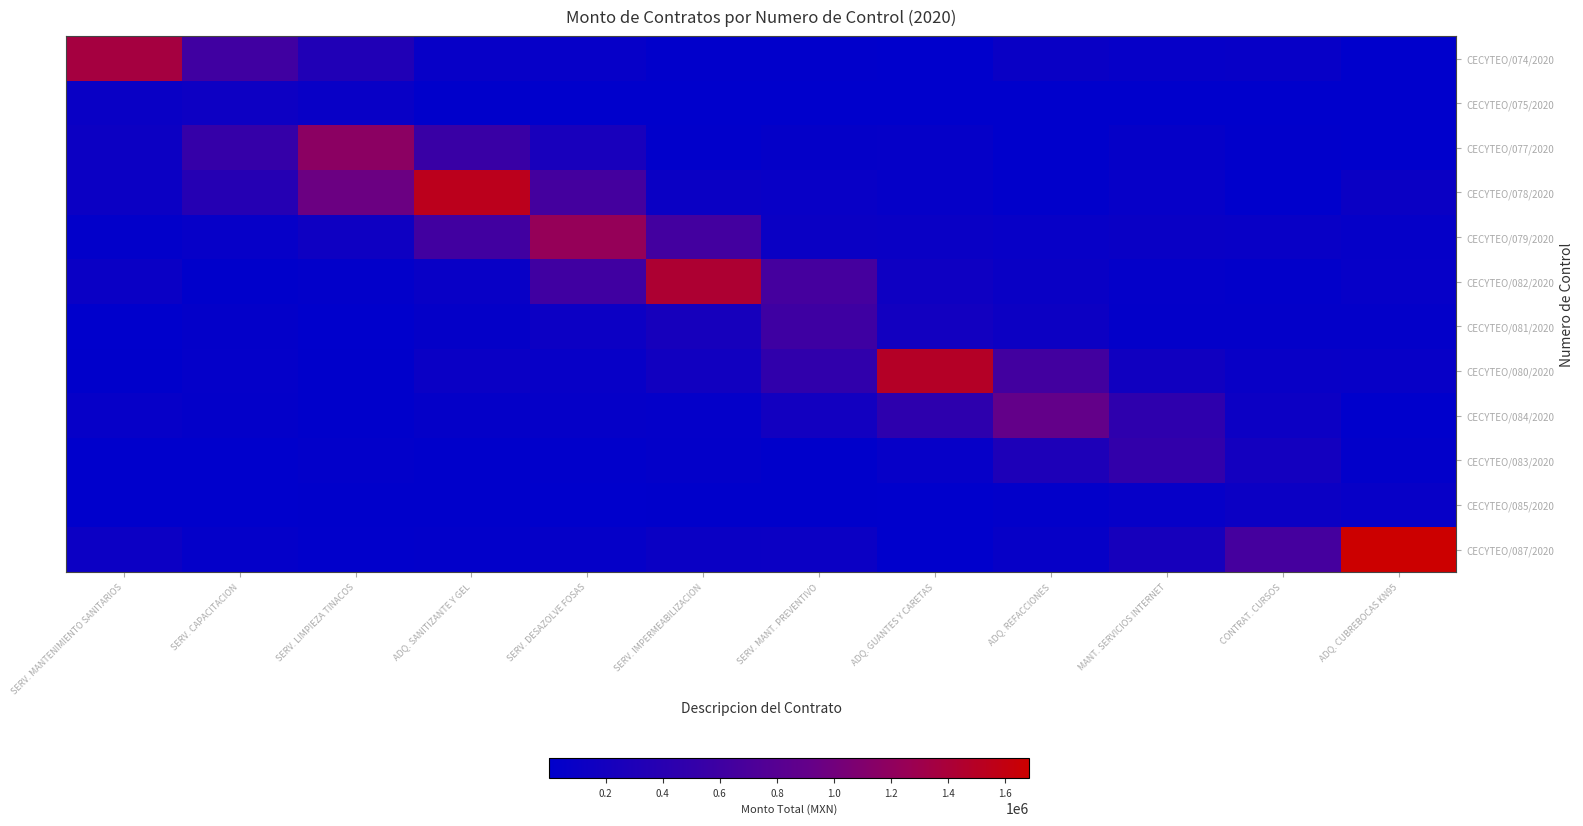

Between SERV. CAPACITACION and MANT. SERVICIOS INTERNET, which series saw the biggest shift?

CECYTEO/074/2020